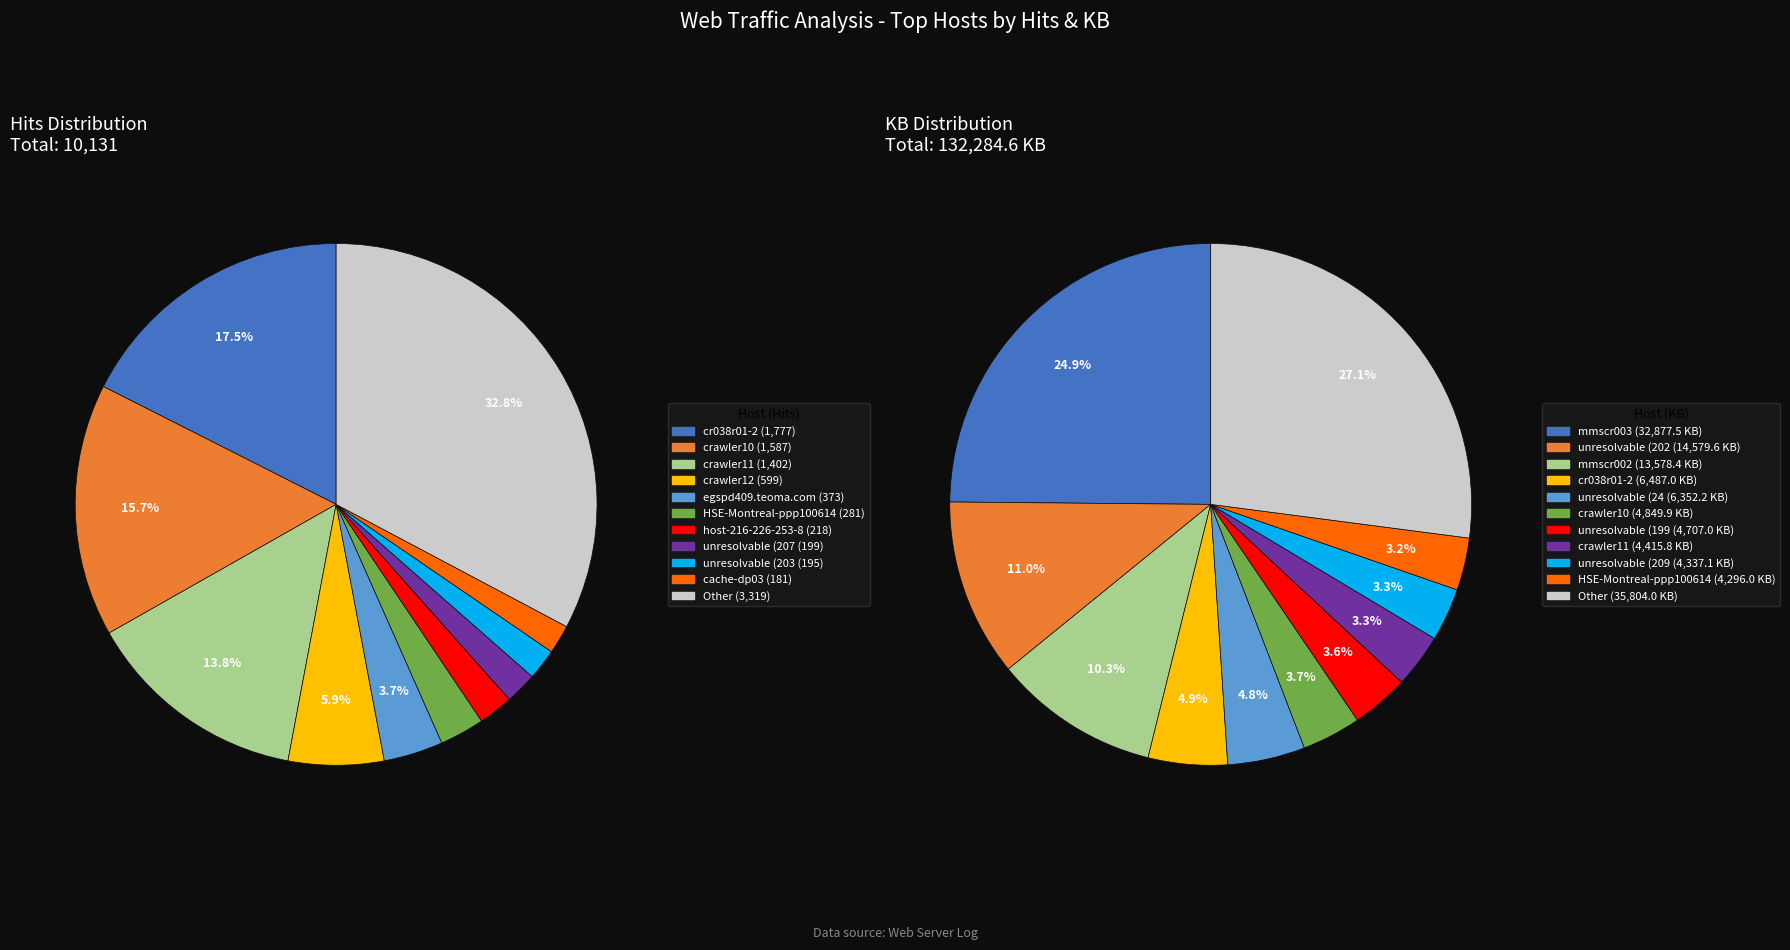

To the nearest percent, what portion does an-zyborg-g11.looksmart.com represent?

1%